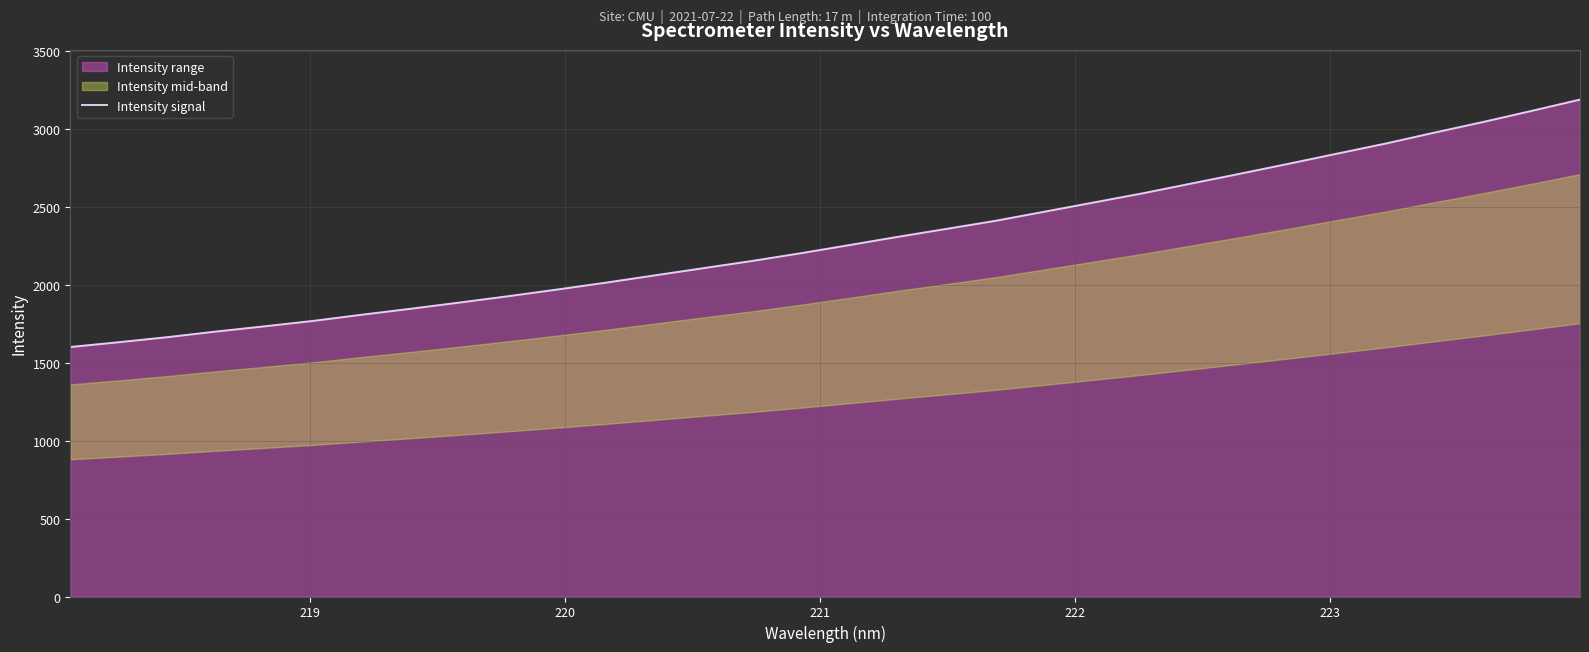

How many lines are shown in the chart?

1